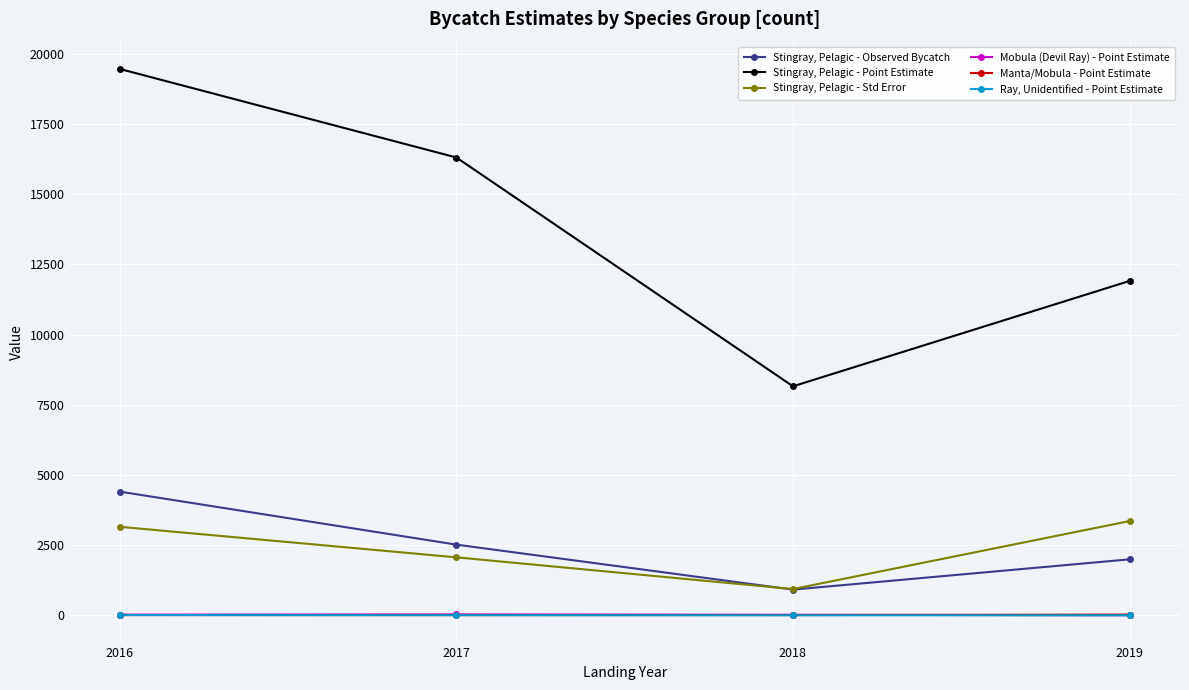

What is the difference between the maximum and minimum values in the Ray, Unidentified - Point Estimate series?

8.8